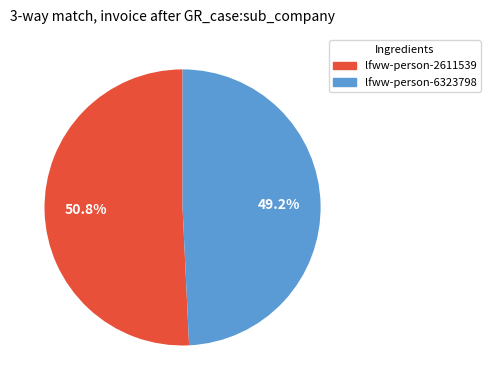

Which slice is the largest?

lfww-person-2611539